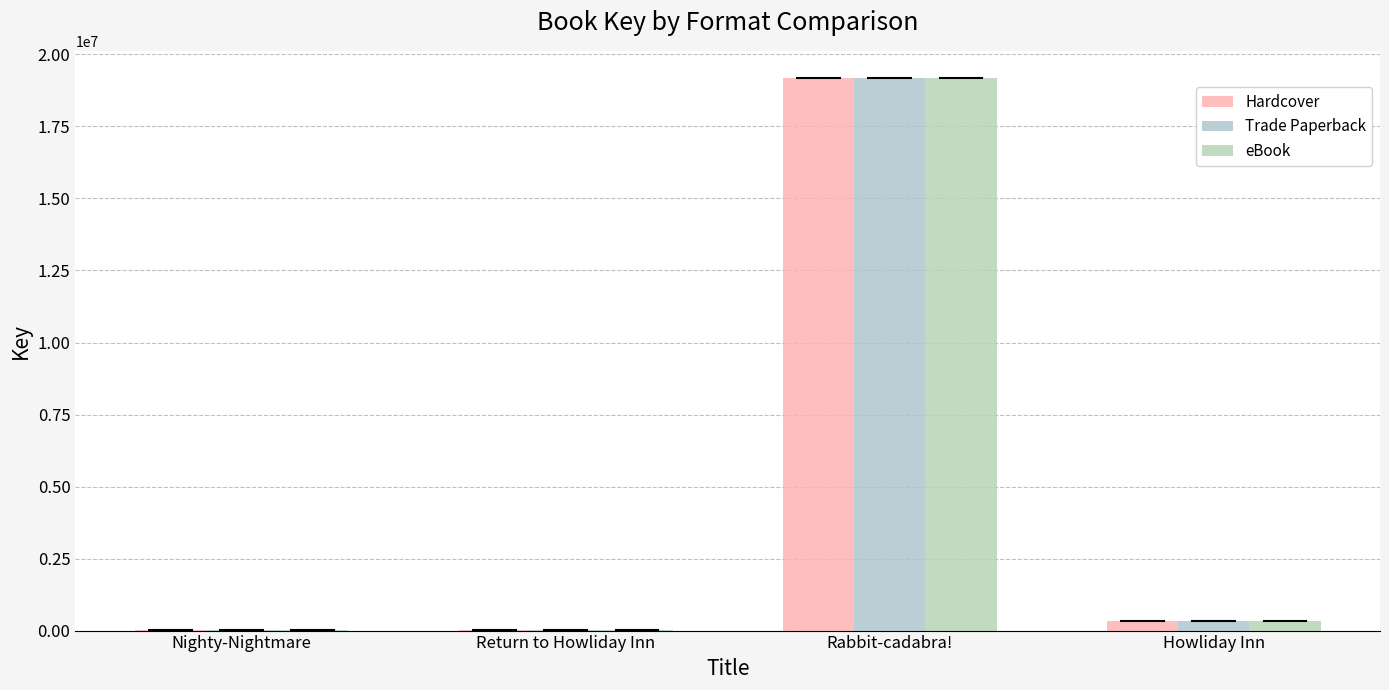

Which label corresponds to the largest value in the chart?

Rabbit-cadabra!